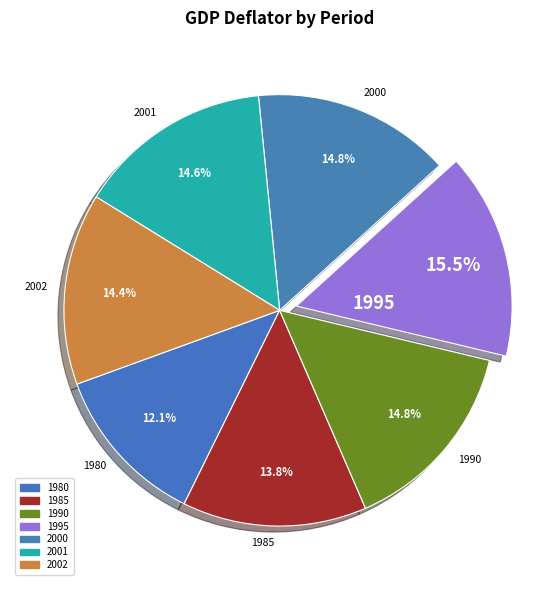

Which slice is the smallest?

1980